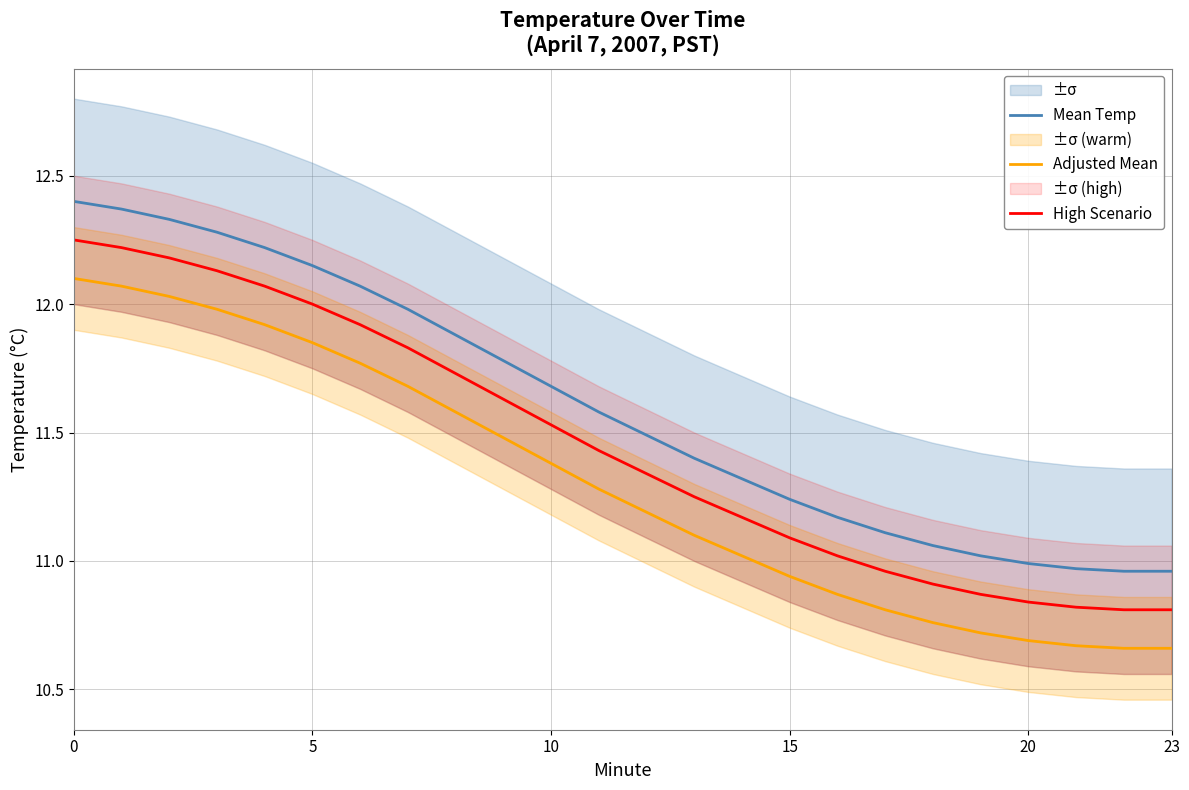

What is the sum of all High Scenario values?

274.8